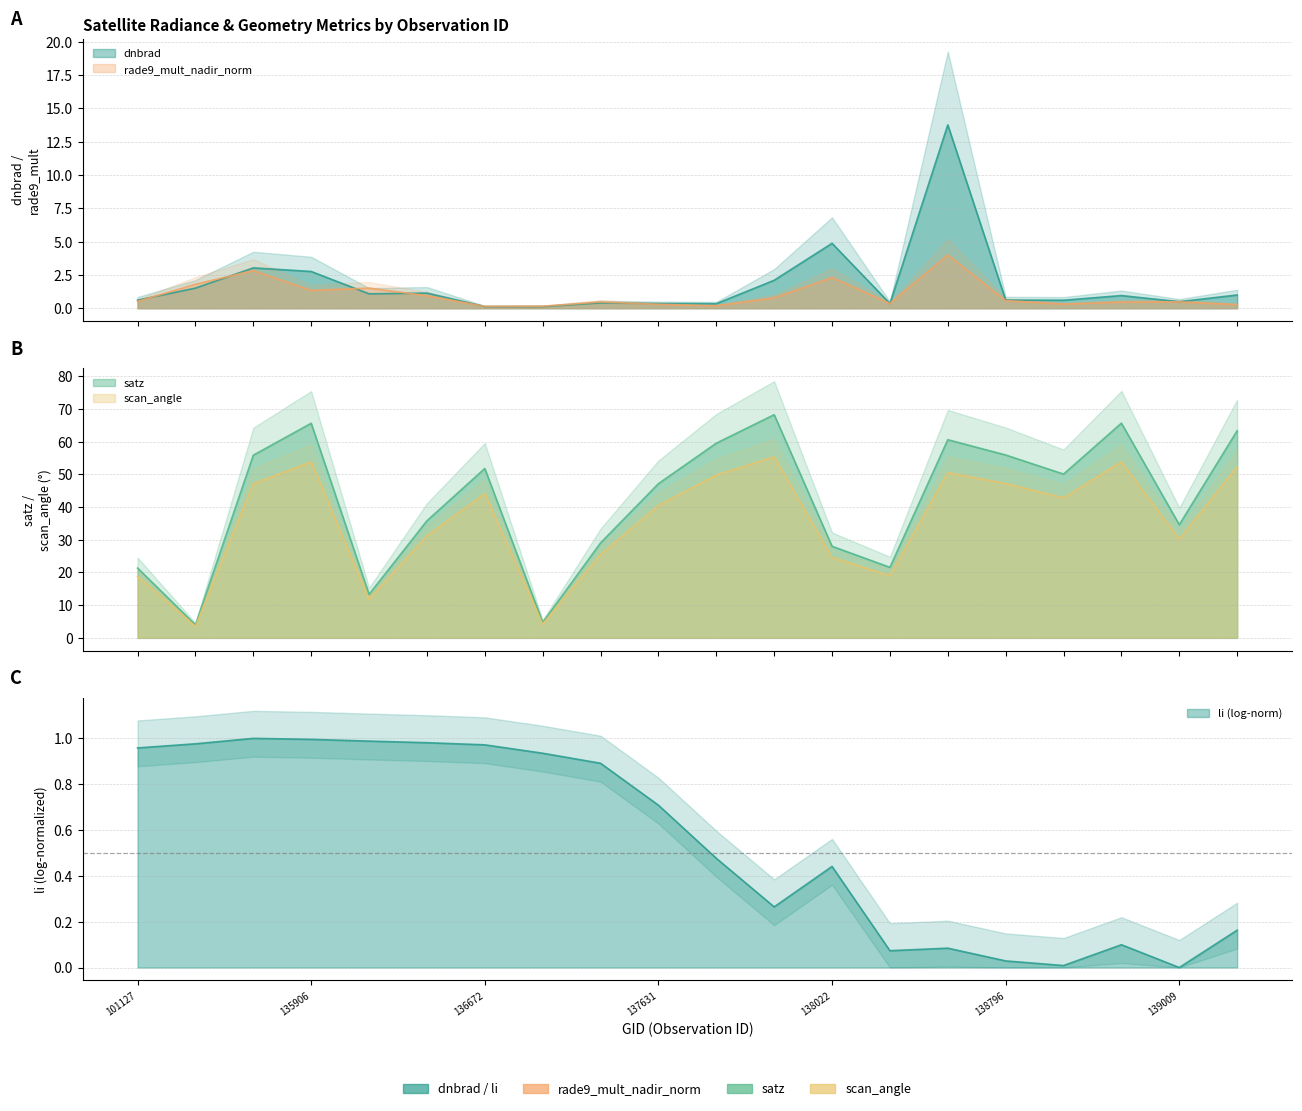

True or false: dnbrad and scan_angle cross at least once.

False